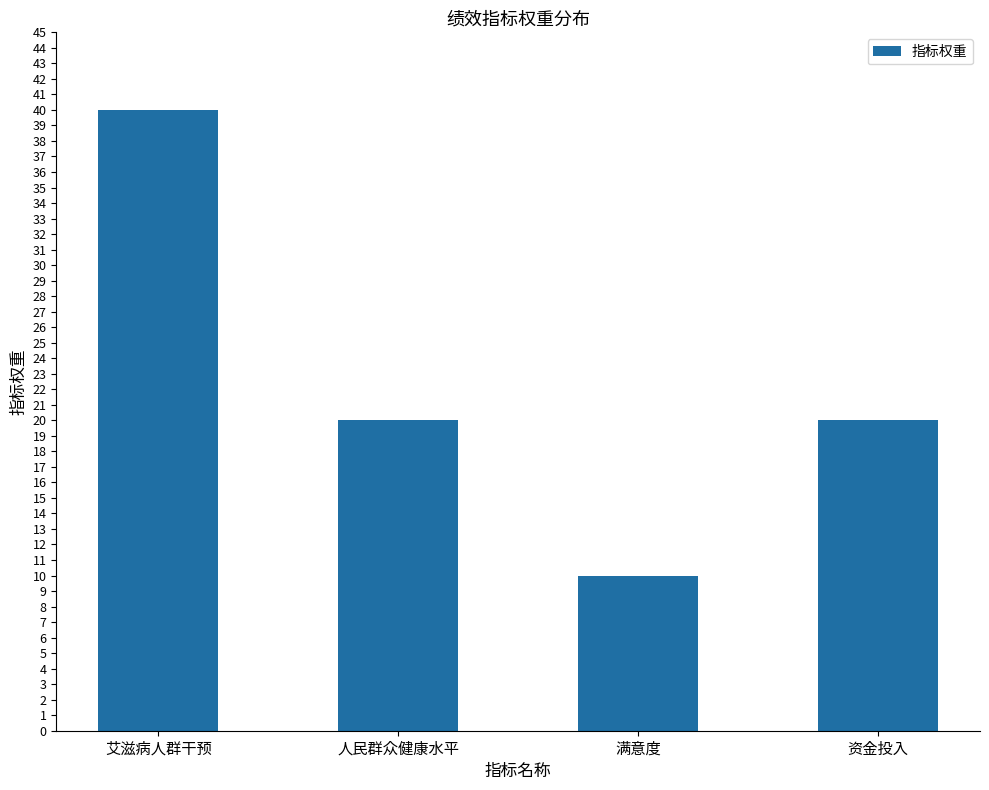

True or false: the data shows 6 at 资金投入.

False